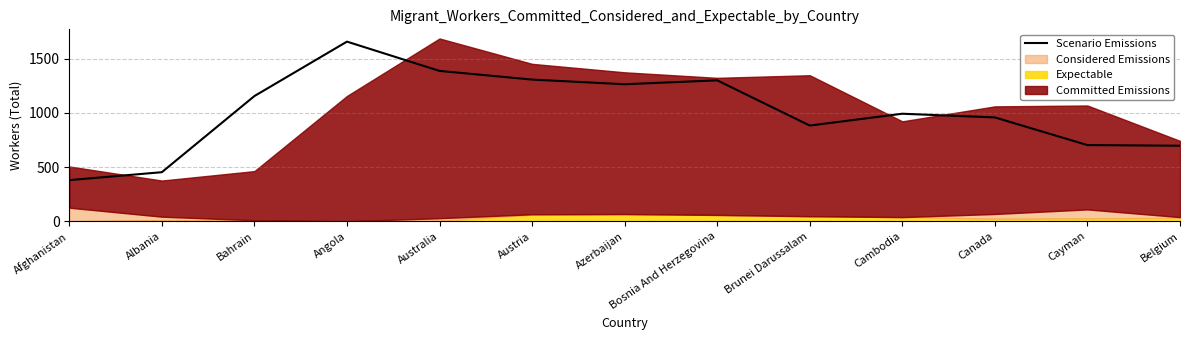

What is the difference between the values at Bahrain and Angola?

502